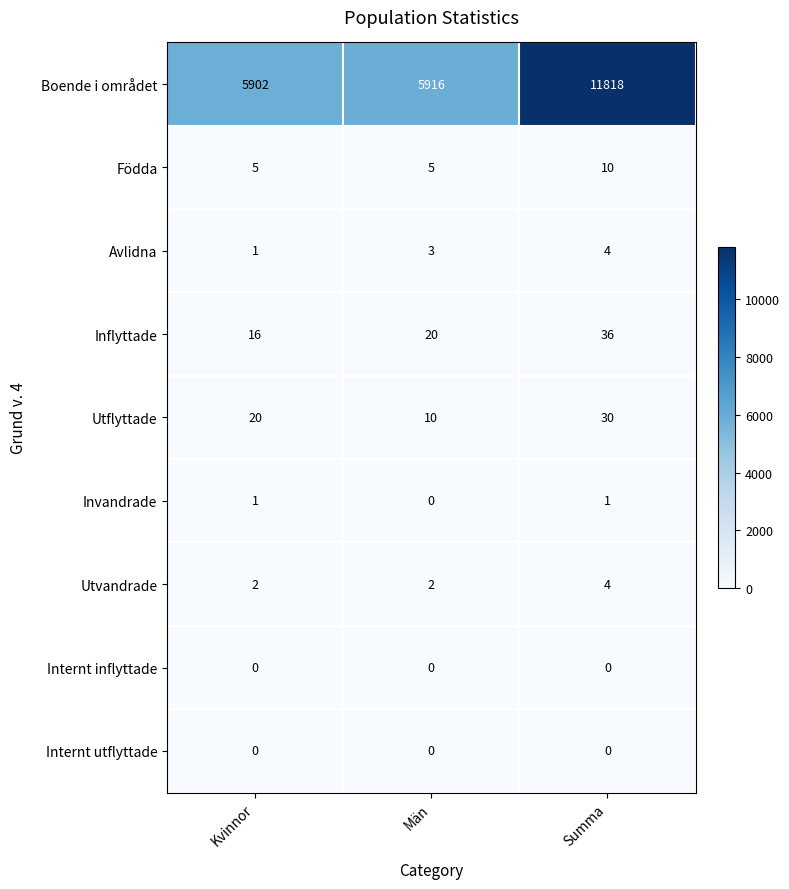

Reading right to left, list all the values displayed in this chart.

Boende i området: 11818	5916	5902
Födda: 10	5	5
Avlidna: 4	3	1
Inflyttade: 36	20	16
Utflyttade: 30	10	20
Invandrade: 1	0	1
Utvandrade: 4	2	2
Internt inflyttade: 0	0	0
Internt utflyttade: 0	0	0